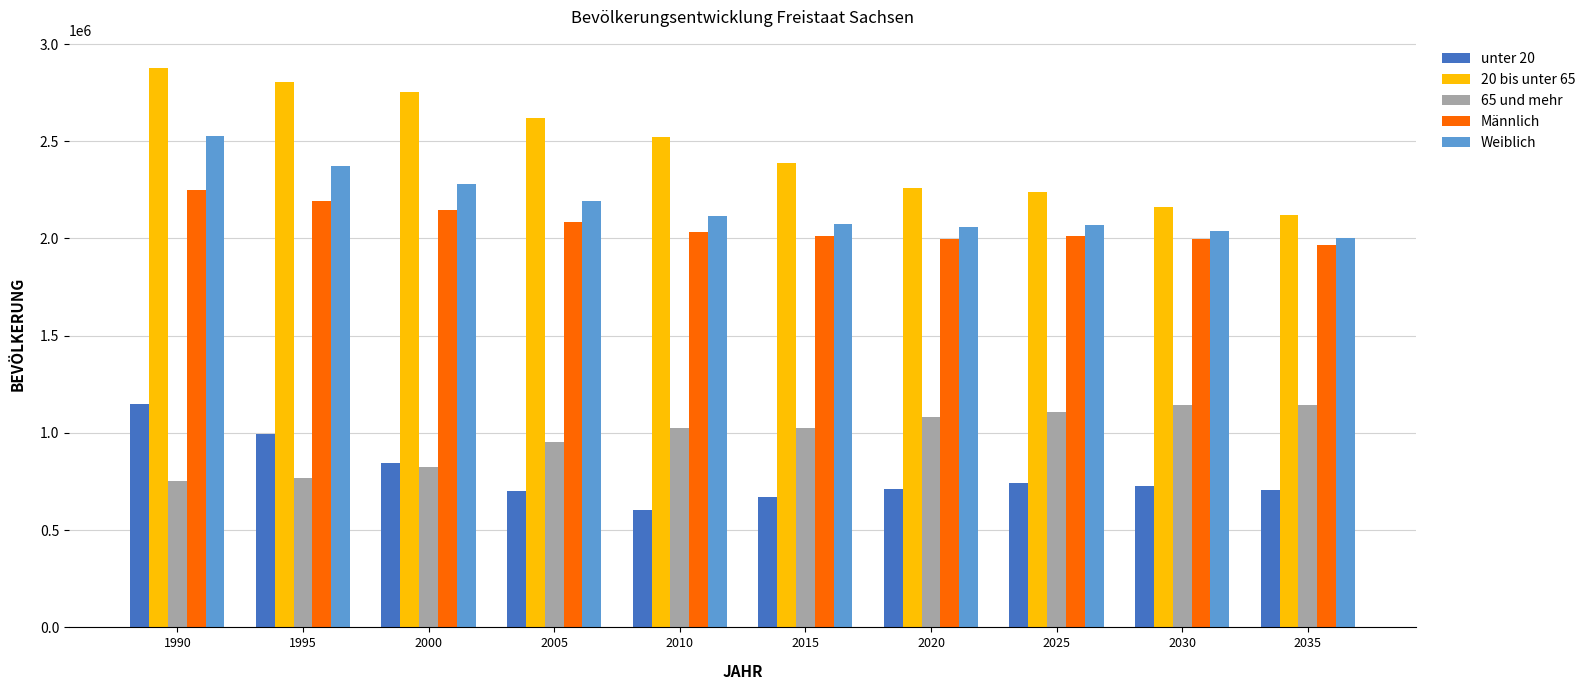

At which category is the sum across all series the highest?

1990